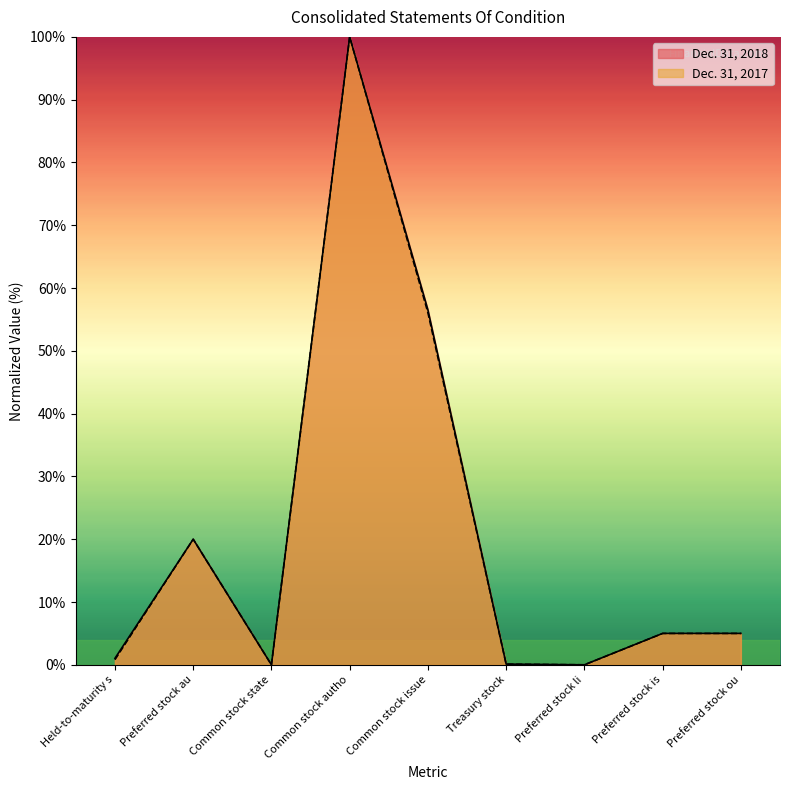

What is the difference between the Dec. 31, 2017 values at Preferred stock ou and Common stock issue?

51.1